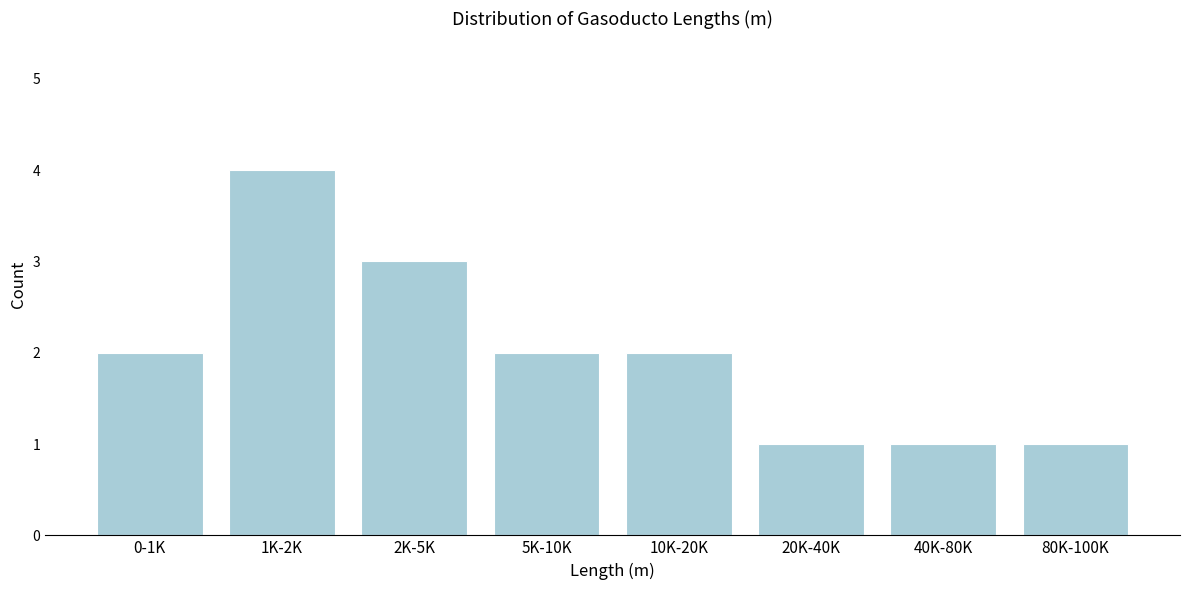

Reading left to right, transcribe all the data shown in this chart.

0-1K=2	1K-2K=4	2K-5K=3	5K-10K=2	10K-20K=2	20K-40K=1	40K-80K=1	80K-100K=1